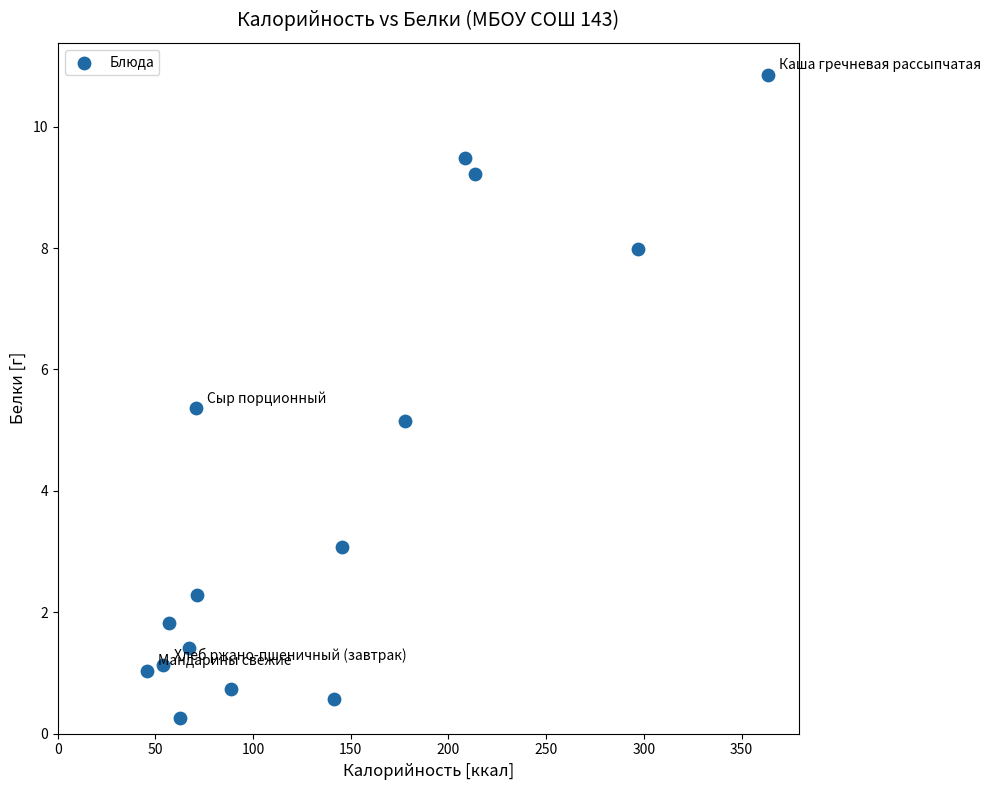

What is the range of Y values (max minus min)?

10.6